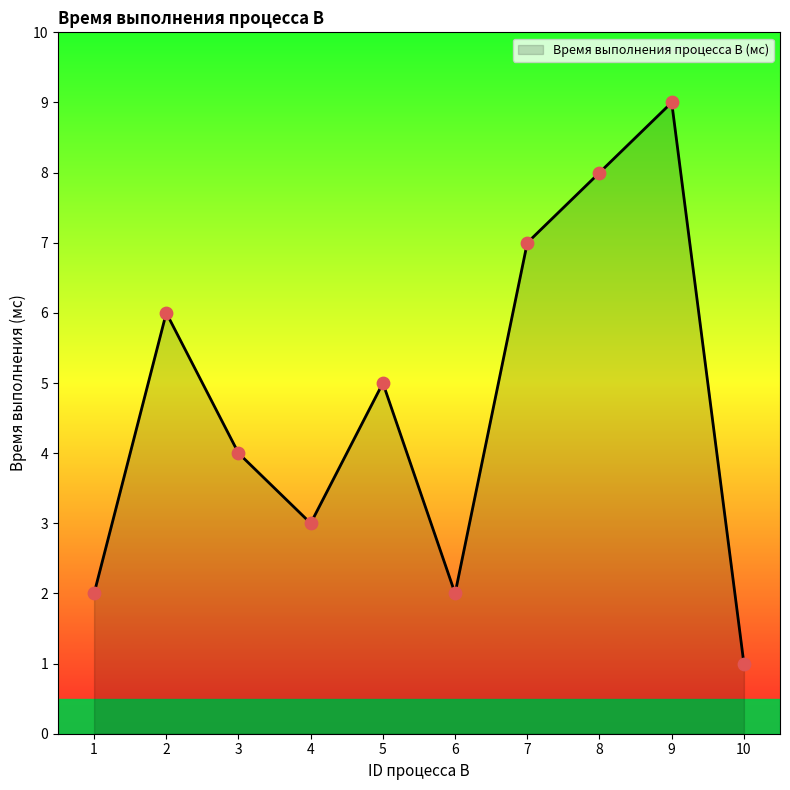

Between 6 and 4, which is larger?

4